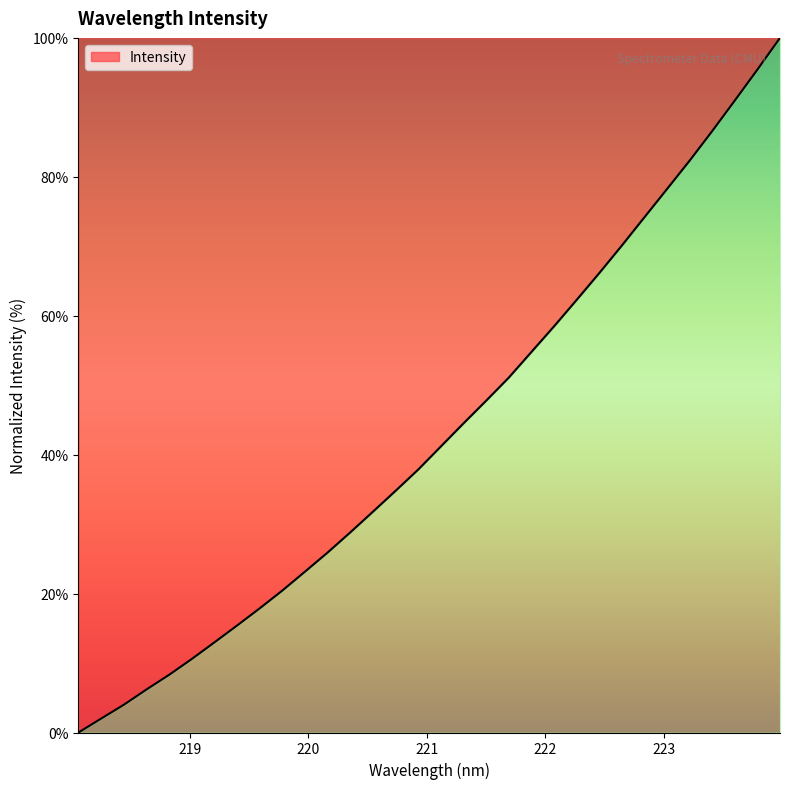

What is the difference between the maximum and minimum values?

100.0